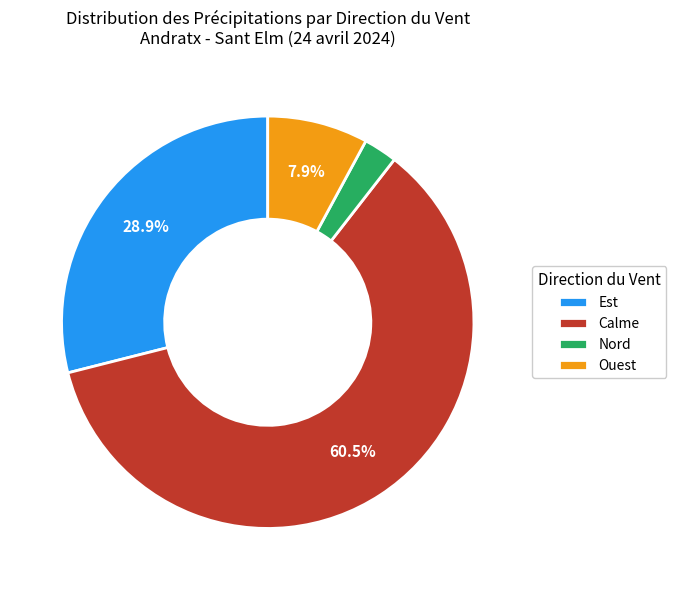

Is there a majority slice in this chart?

Yes